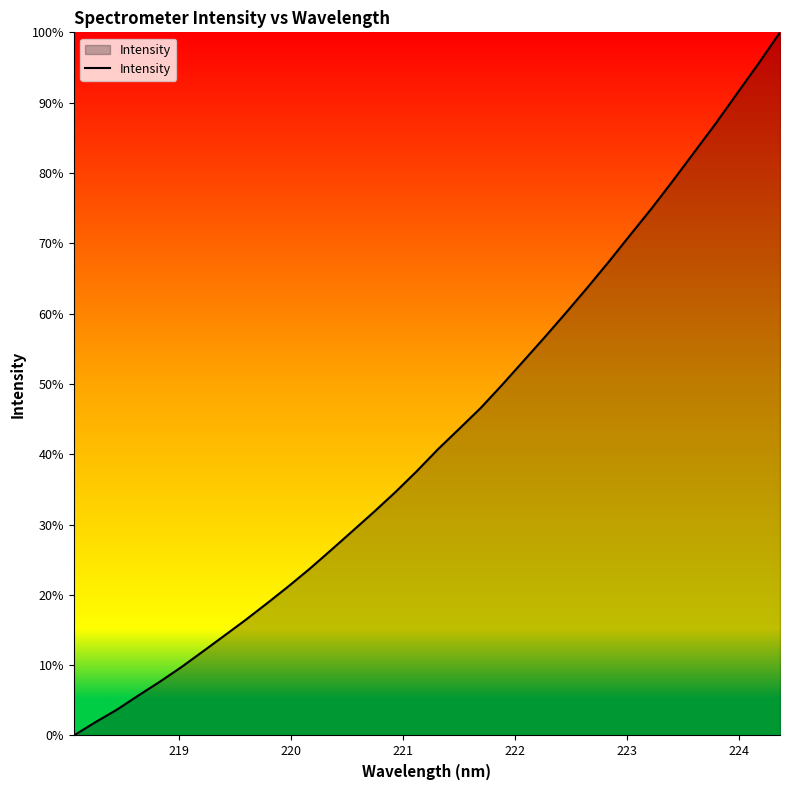

How many values are below 40?

17